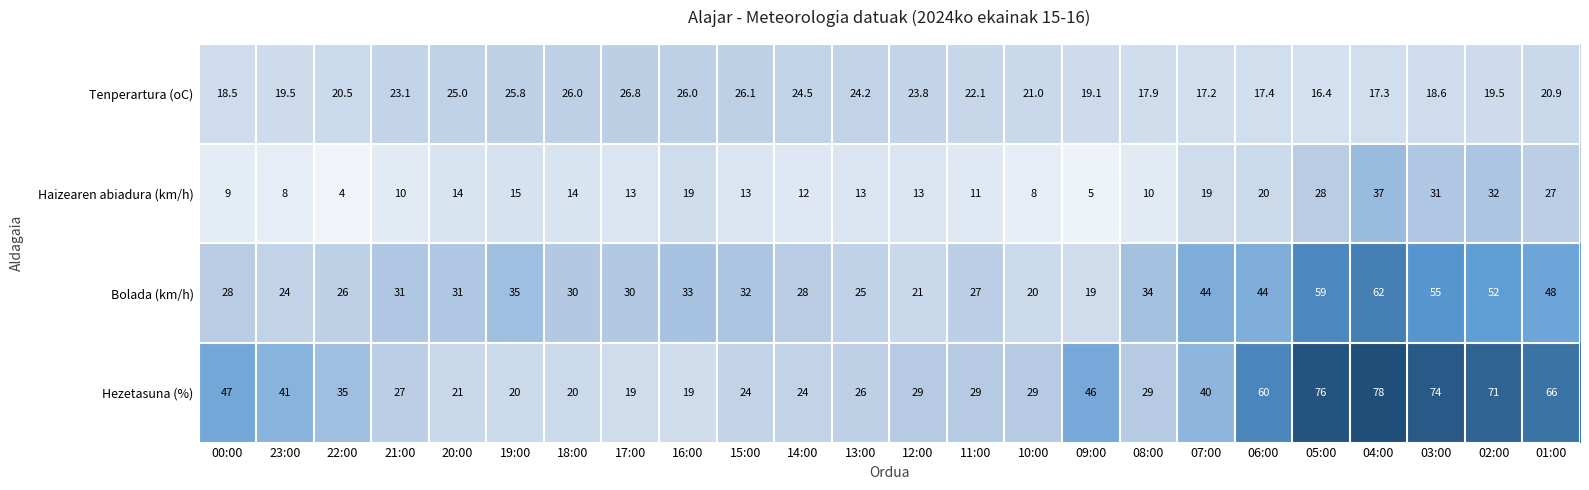

At which category is the sum across all series the highest?

04:00